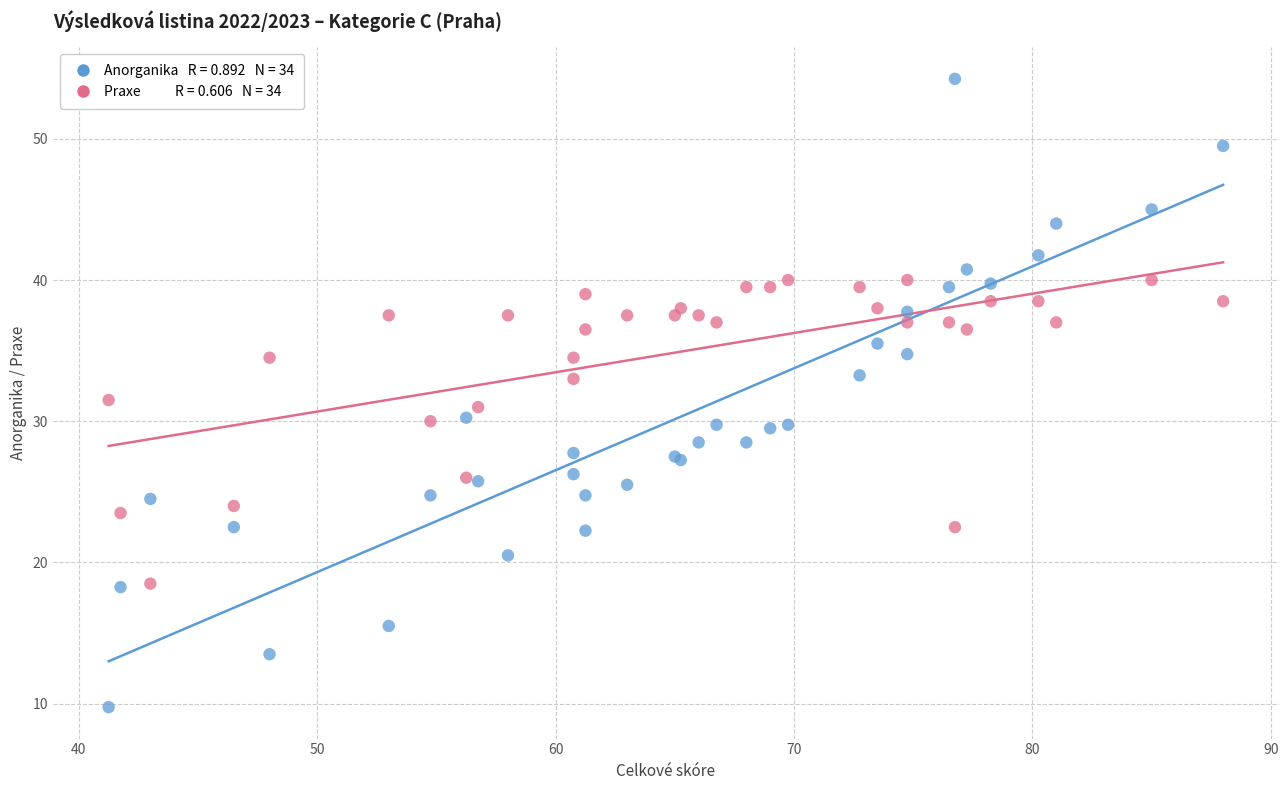

Across all series, what Y value is closest to 32?

31.5